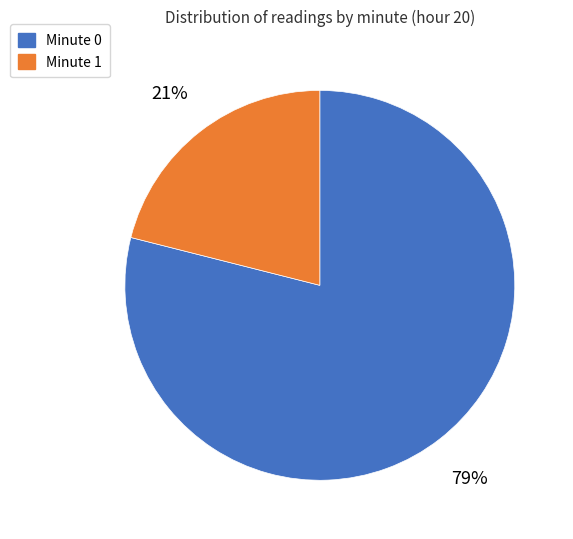

To the nearest percent, what is the combined percentage of Minute 1 and Minute 0?

100%